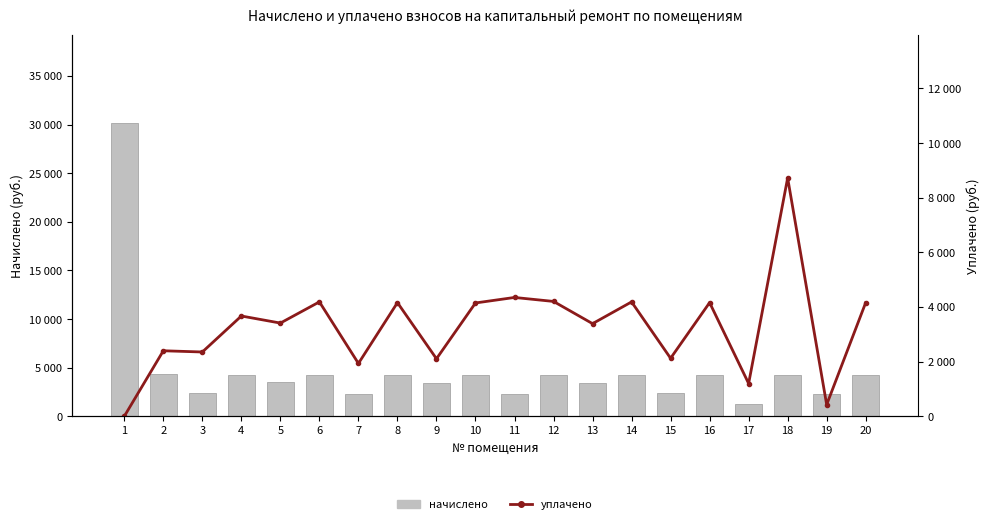

Which series has the widest spread of values?

начислено